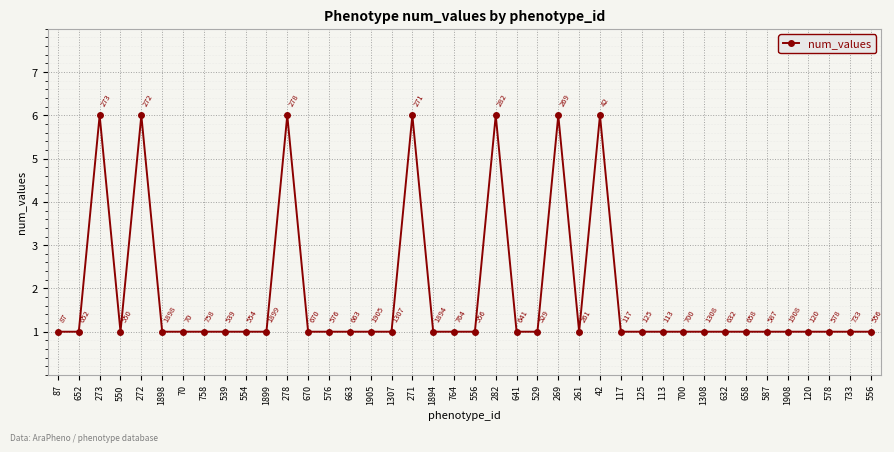

Count the number of values greater than 1.

7